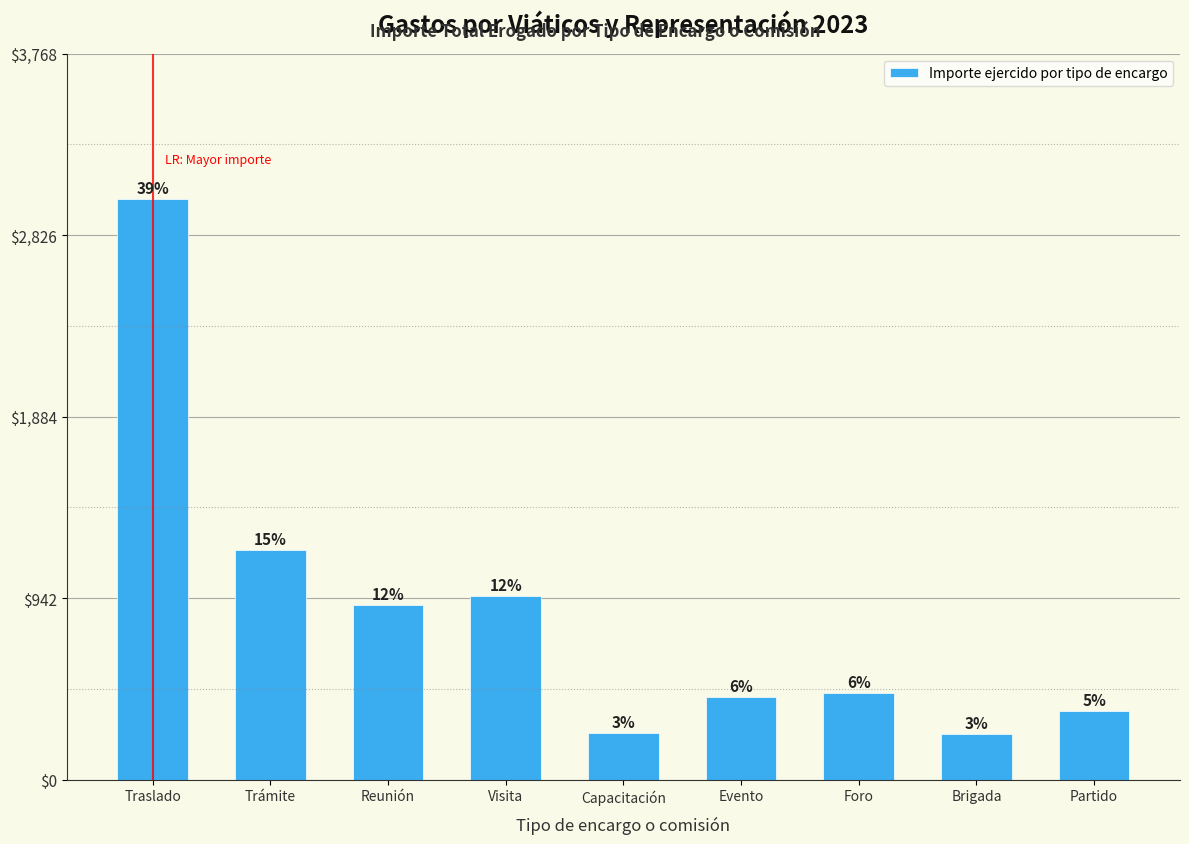

How many bars are there in total?

9